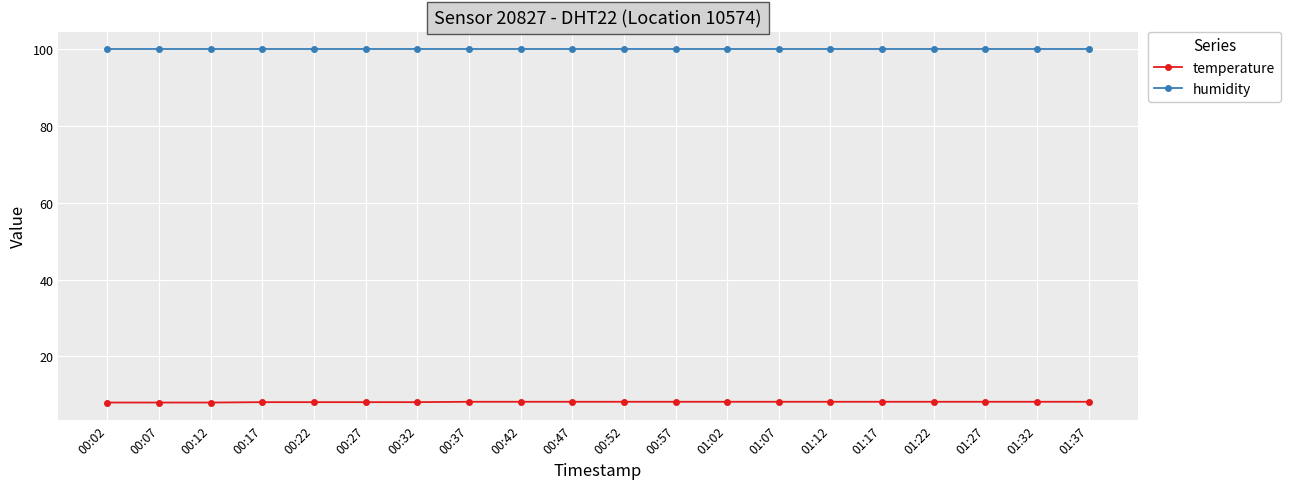

What is the label of the 16th point from the left?

01:17